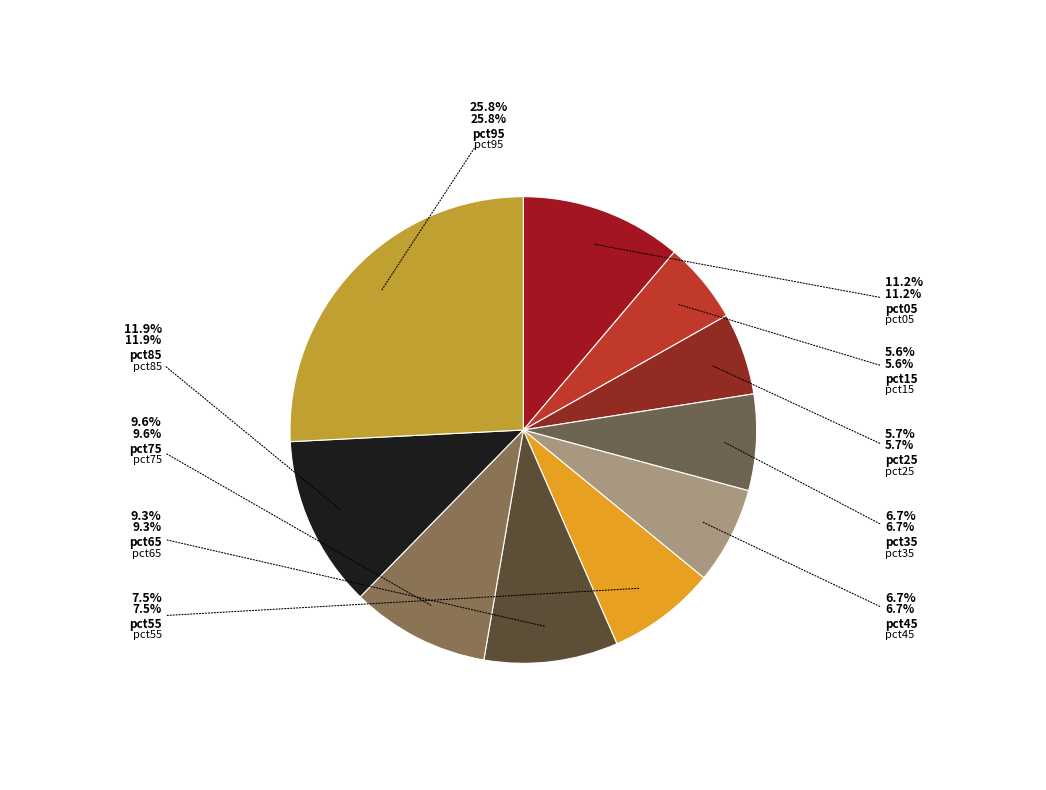

How many segments does this pie chart have?

10